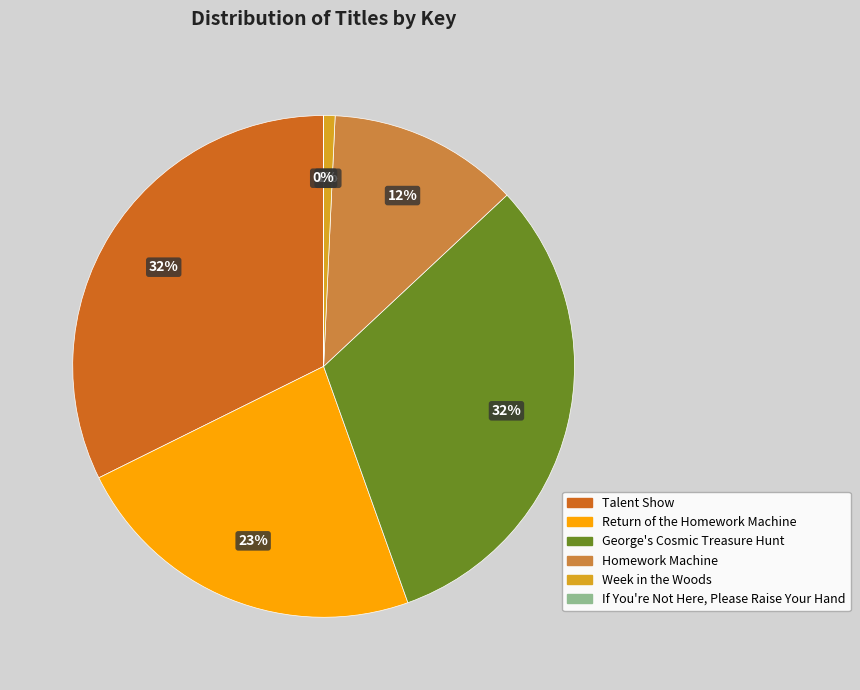

Does Week in the Woods account for over 50% of the chart?

No